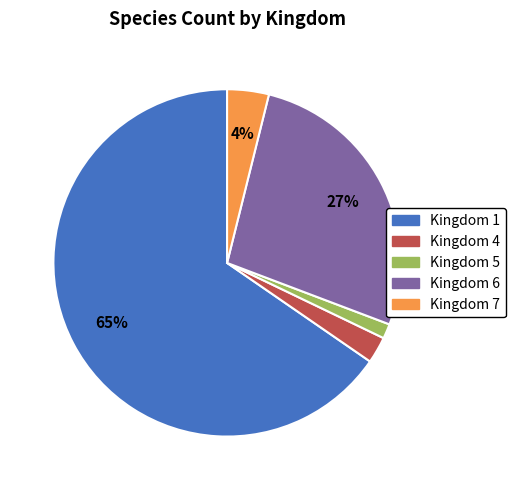

Rank the categories by value from highest to lowest.

Kingdom 1, Kingdom 6, Kingdom 7, Kingdom 4, Kingdom 5